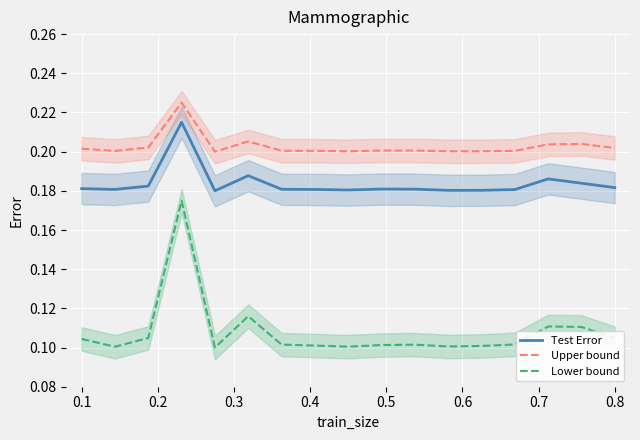

True or false: Upper bound and Lower bound intersect in this chart.

False